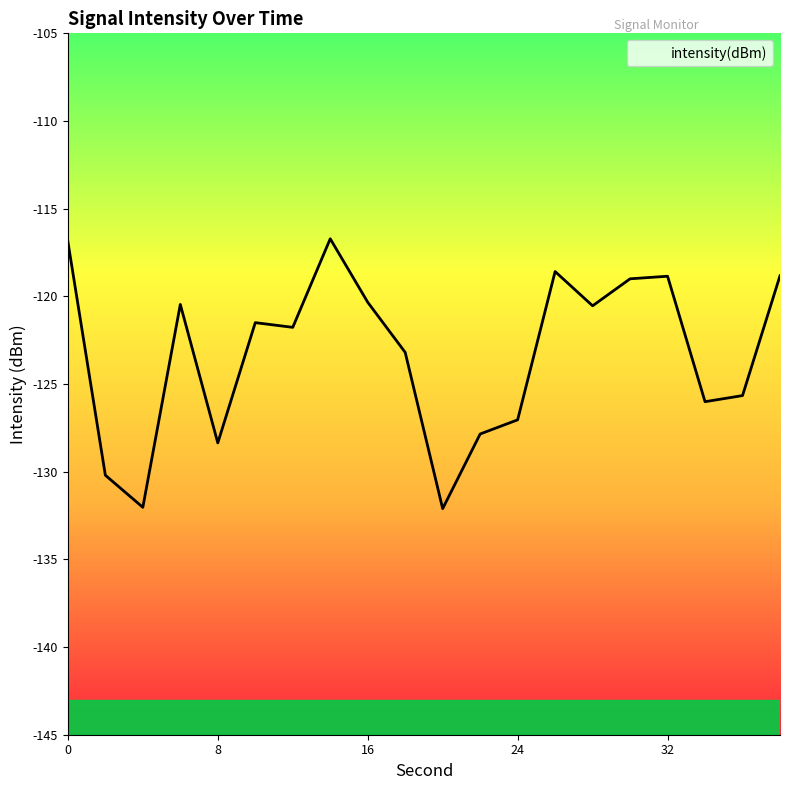

Reading left to right, extract all data points from this chart.

0=-116.9	2=-130.2	4=-132.0	6=-120.5	8=-128.4	10=-121.5	12=-121.8	14=-116.7	16=-120.3	18=-123.2	20=-132.1	22=-127.8	24=-127.0	26=-118.6	28=-120.5	30=-119.0	32=-118.9	34=-126.0	36=-125.7	38=-118.8